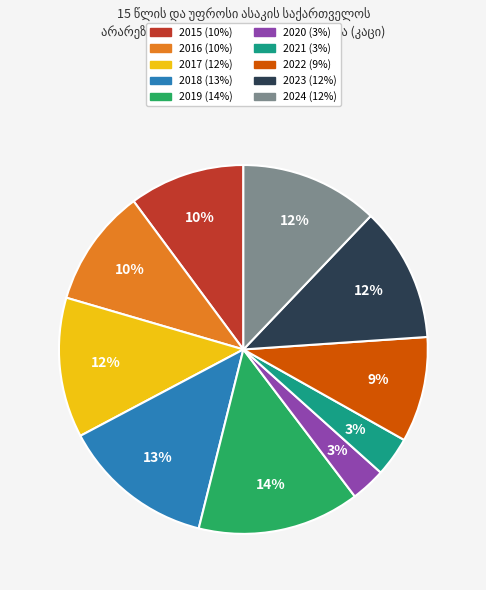

True or false: 2023 accounts for 12% of the total.

True